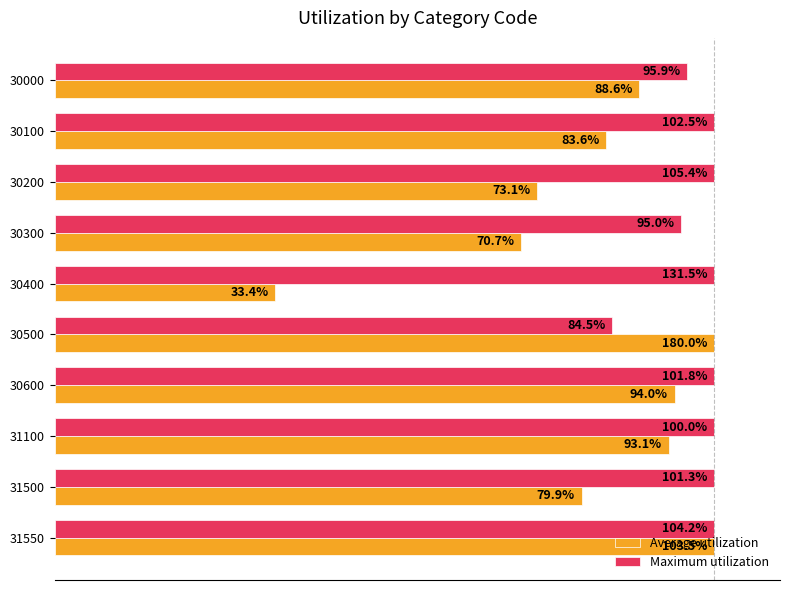

List the series in order of their overall mean, lowest first.

Average utilization, Maximum utilization